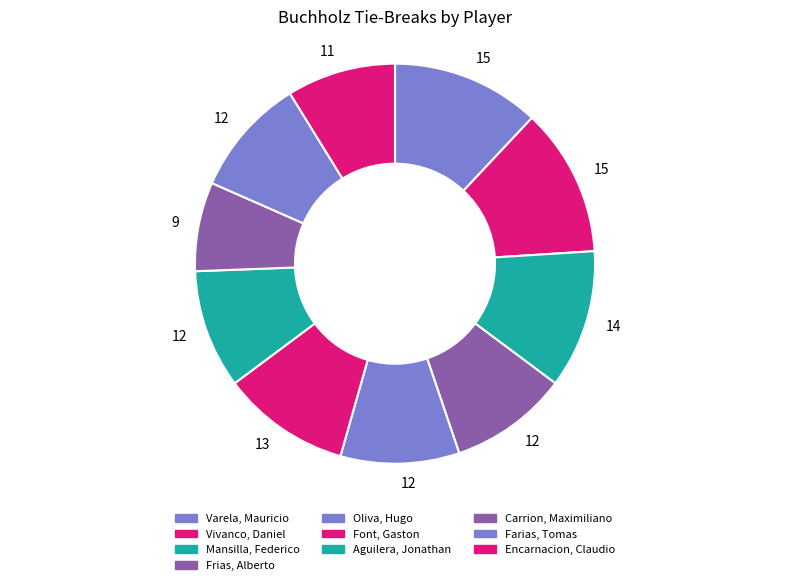

What is the largest slice in the pie chart?

Varela, Mauricio